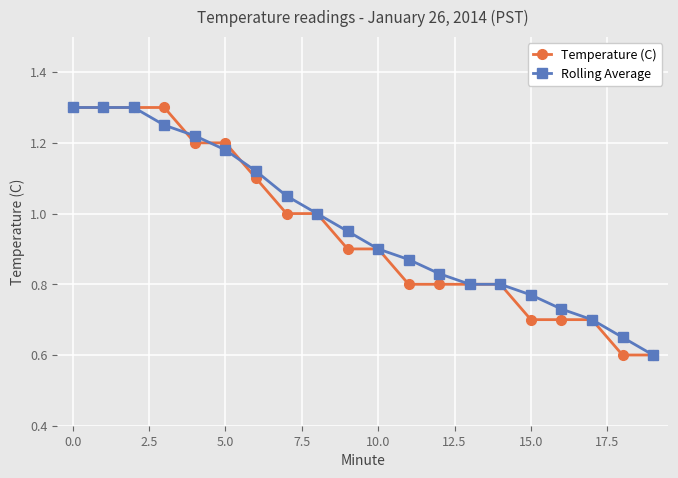

What is the minimum value for Temperature (C)?

0.6